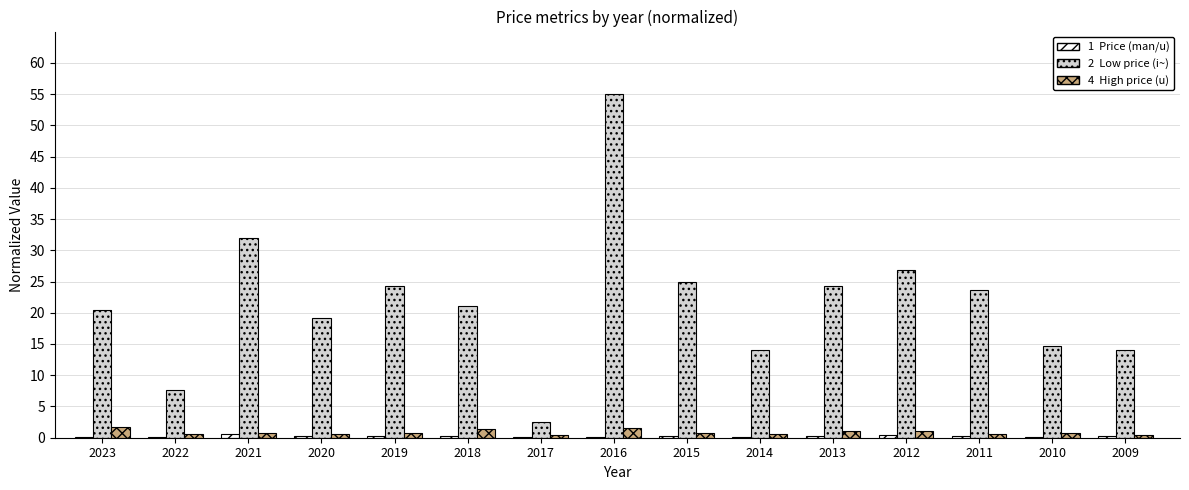

At which category is the sum across all series the highest?

2016